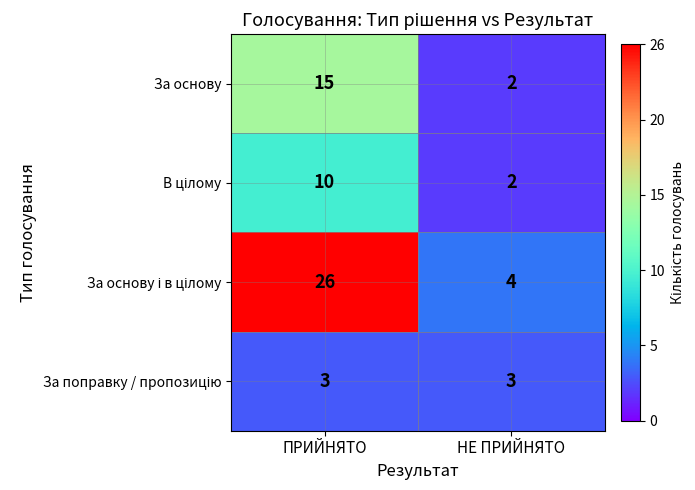

List the labels in order of За основу value, smallest first.

НЕ ПРИЙНЯТО, ПРИЙНЯТО